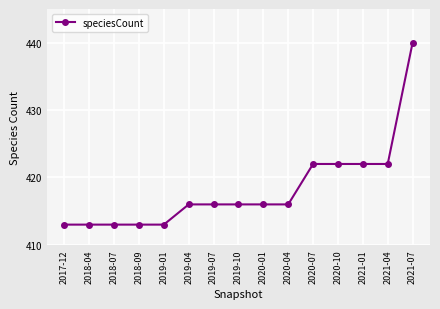

Approximately how many times larger is the value at 2019-04 compared to 2021-04?

1.0